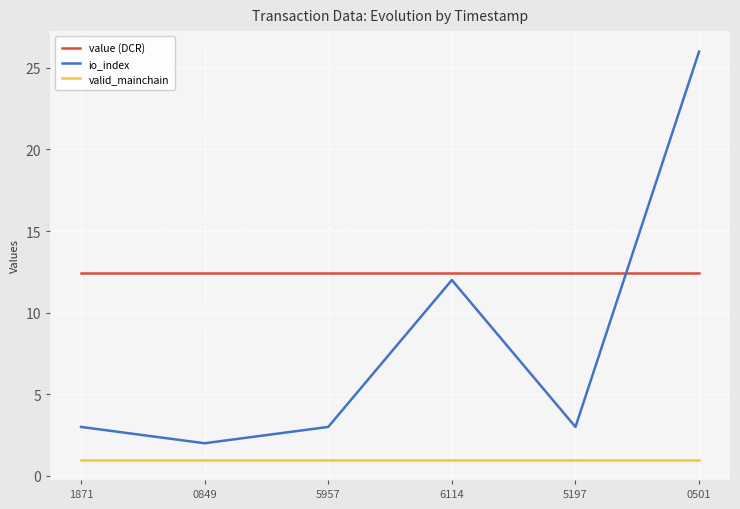

True or false: value (DCR) and valid_mainchain intersect in this chart.

False